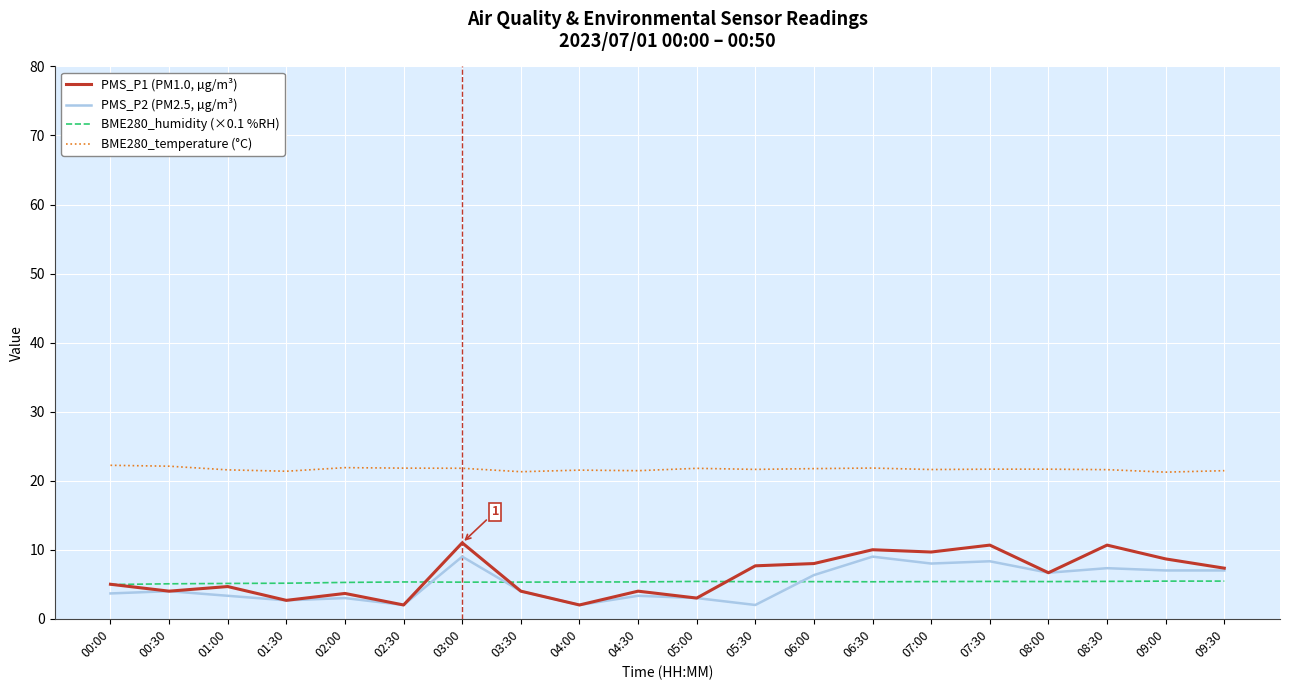

Rank the series by their maximum value, from highest to lowest.

BME280_temperature (°C), PMS_P1 (PM1.0, µg/m³), PMS_P2 (PM2.5, µg/m³), BME280_humidity (×0.1 %RH)